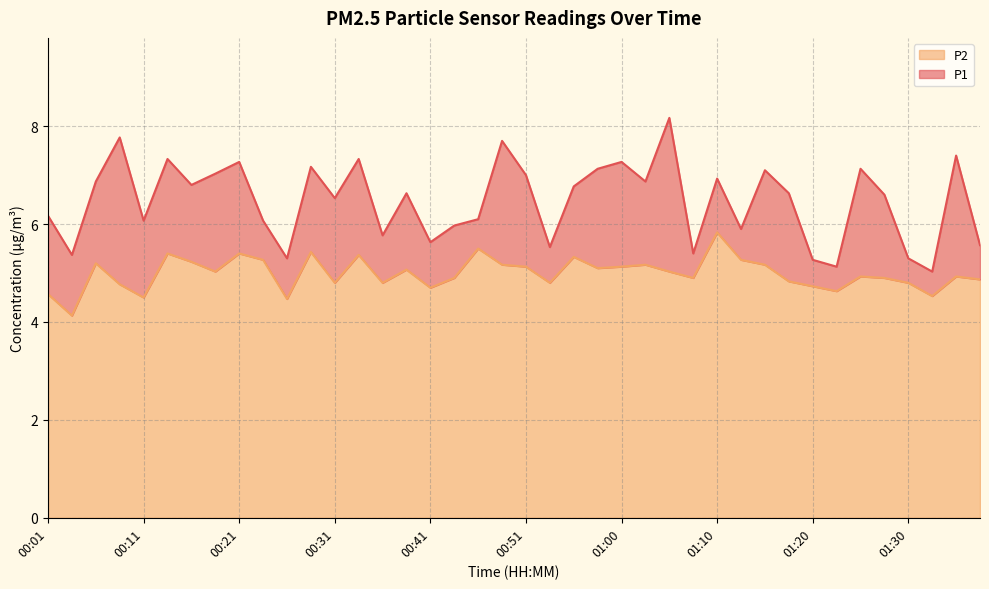

What is the label of the 22nd point from the left?

00:53